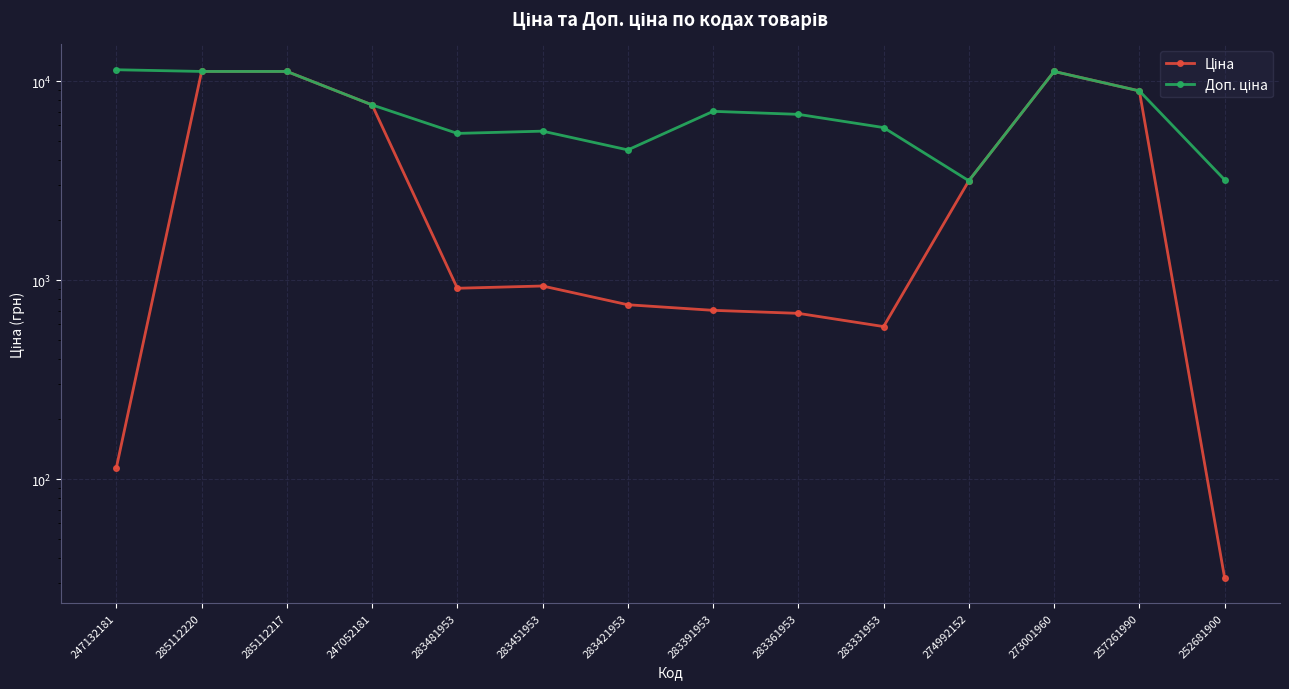

What is the difference between the maximum and minimum values in the Ціна series?

11156.2